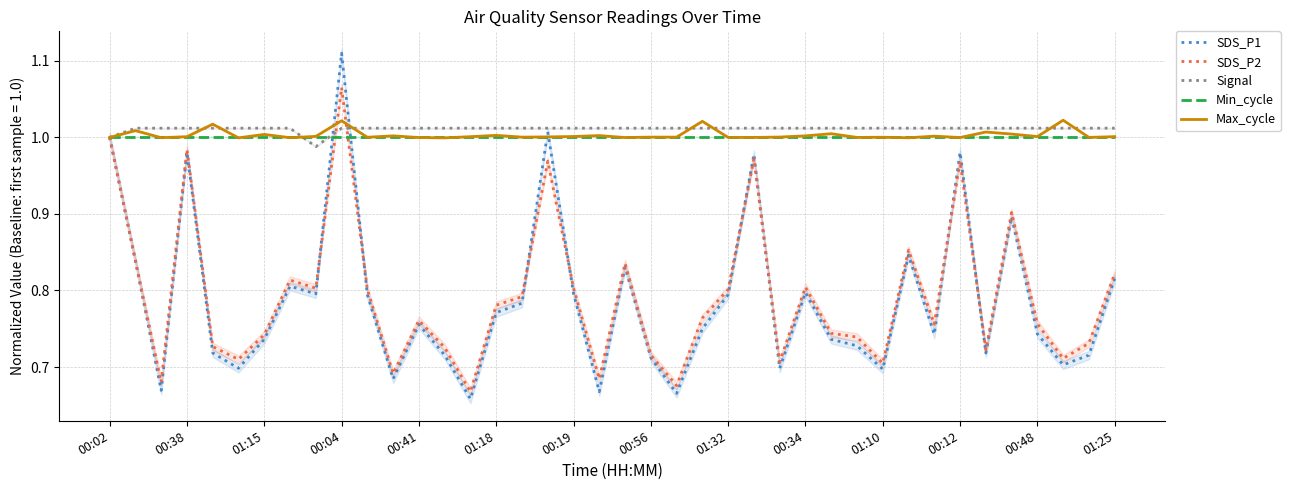

What is the greatest value displayed?

1.1